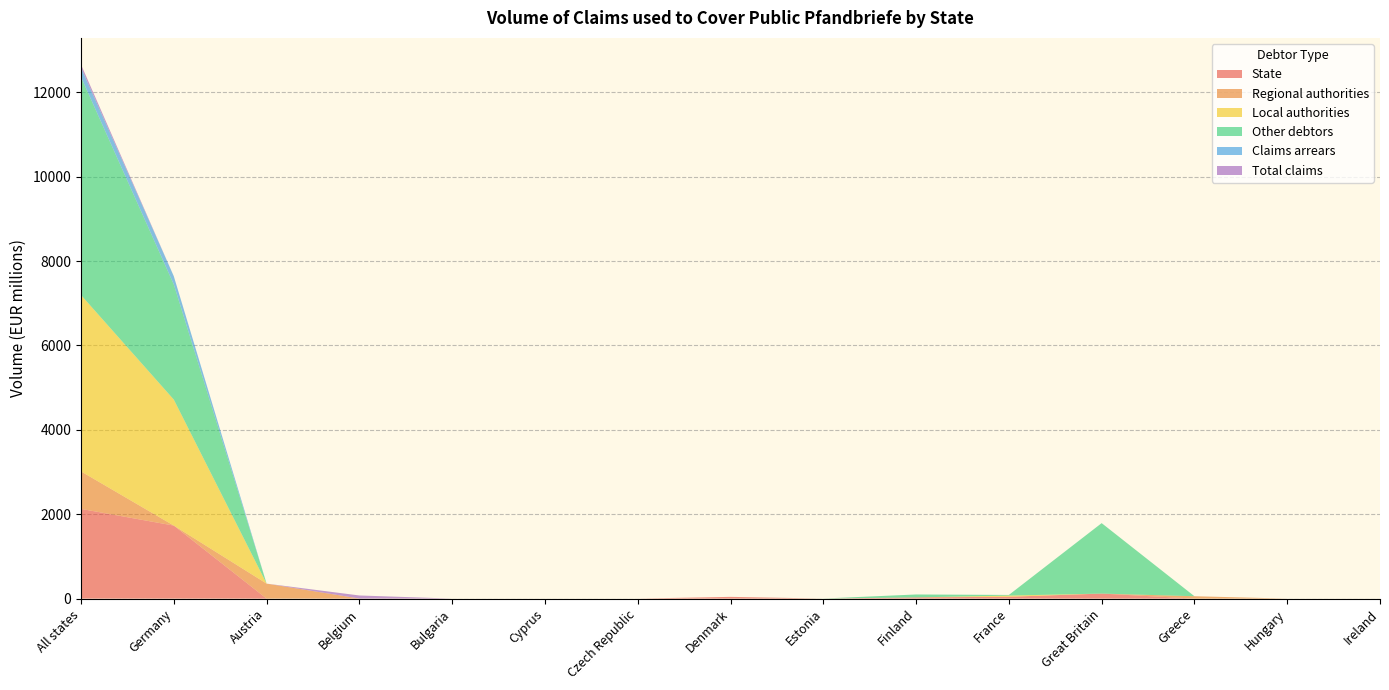

Reading left to right, transcribe all the data shown in this chart.

State: 2126.4	1730.6	0.0	1.9	0.0	0.0	0.0	40.9	0.0	28.6	43.6	118.9	0.0	0.0	0.0
Regional authorities: 888.1	0.0	355.0	0.0	0.0	0.0	0.0	0.0	0.0	0.0	0.0	0.0	56.1	0.0	0.0
Local authorities: 4179.9	2986.2	0.0	0.0	0.0	0.0	0.0	0.0	0.0	0.0	27.4	0.0	0.0	0.0	0.0
Other debtors: 5167.7	2728.7	0.0	0.0	0.0	0.0	0.0	0.0	1.4	69.0	15.7	1669.8	0.0	0.0	0.0
Claims arrears: 223.2	195.0	0.0	0.0	0.0	0.0	0.0	0.0	0.0	0.0	0.0	0.0	0.0	0.0	0.0
Total claims: 72.1	0.0	0.0	72.1	0.0	0.0	0.0	0.0	0.0	0.0	0.0	0.0	0.0	0.0	0.0